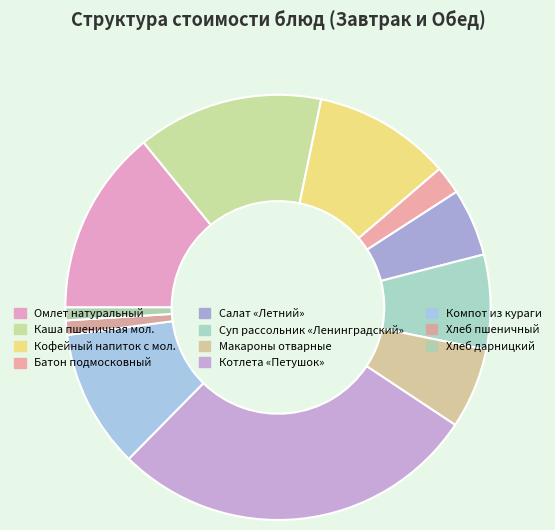

To the nearest percent, what percentage of the pie is Салат «Летний»?

5%